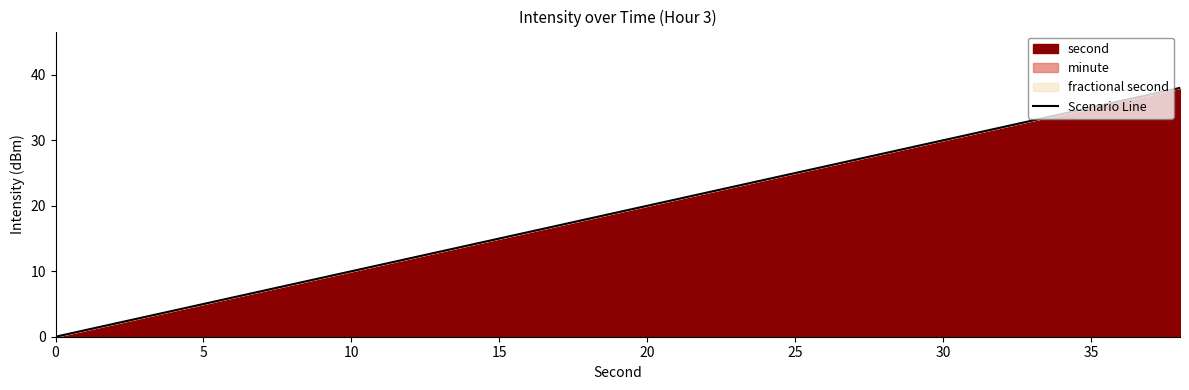

What is the maximum value shown in the chart?

38